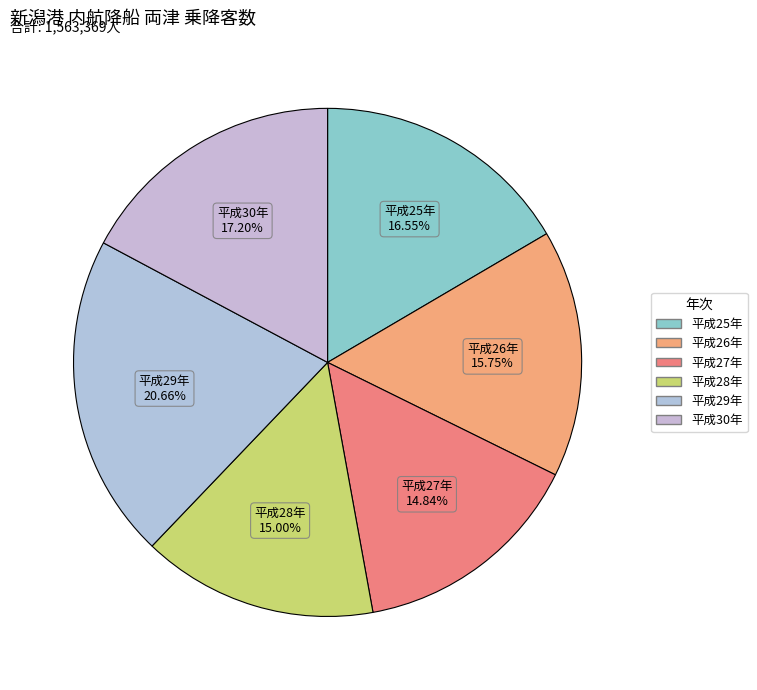

Is it true that 平成27年 is 20% of the pie?

False